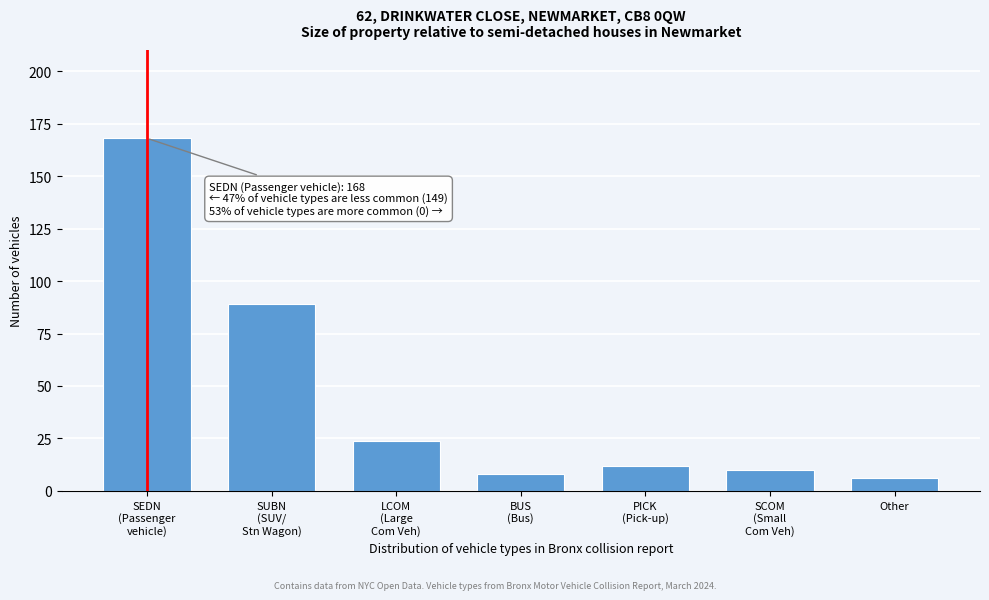

Reading right to left, transcribe all the data shown in this chart.

6	10	12	8	24	89	168